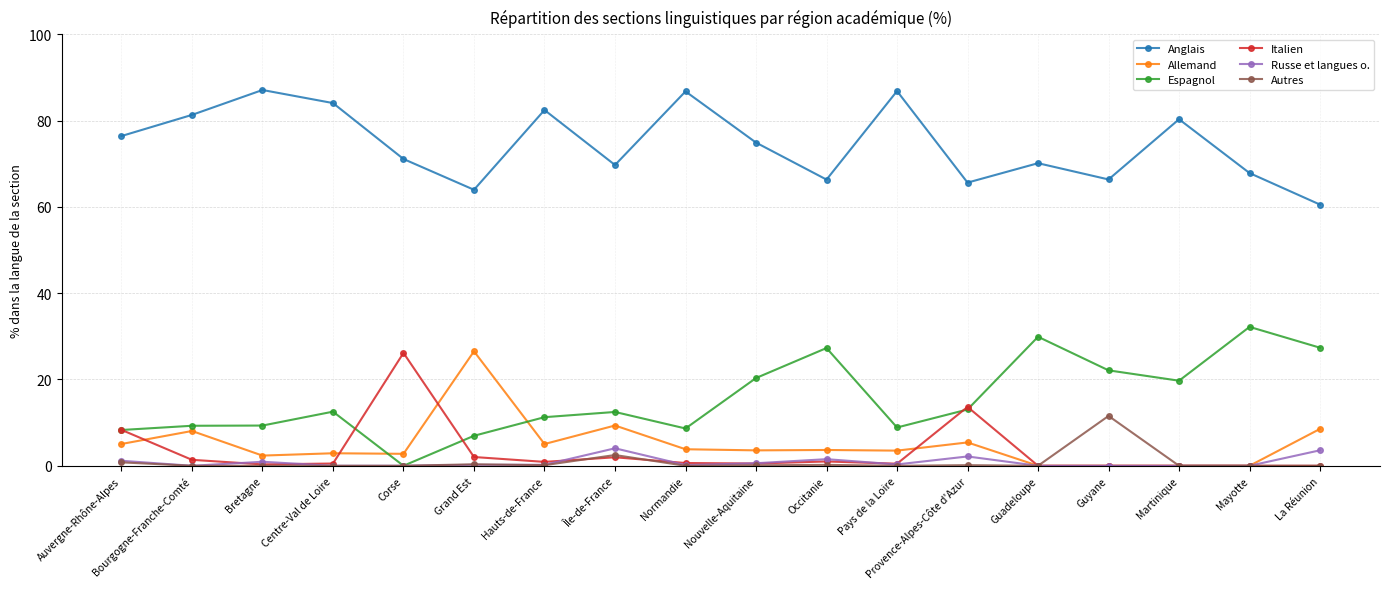

What value does the Autres series have at Guyane?

11.6